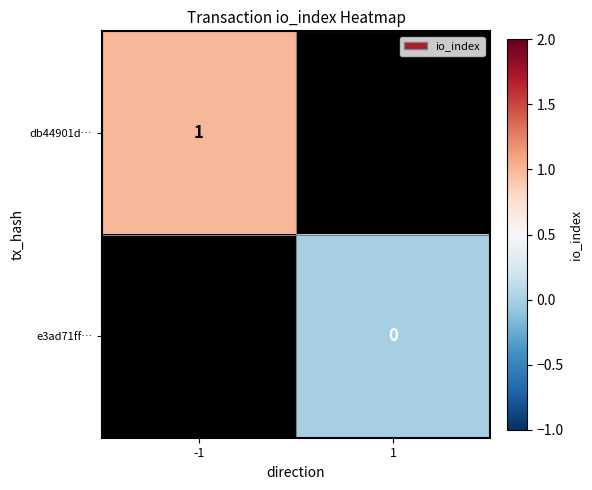

How many categories are shown in the chart?

2